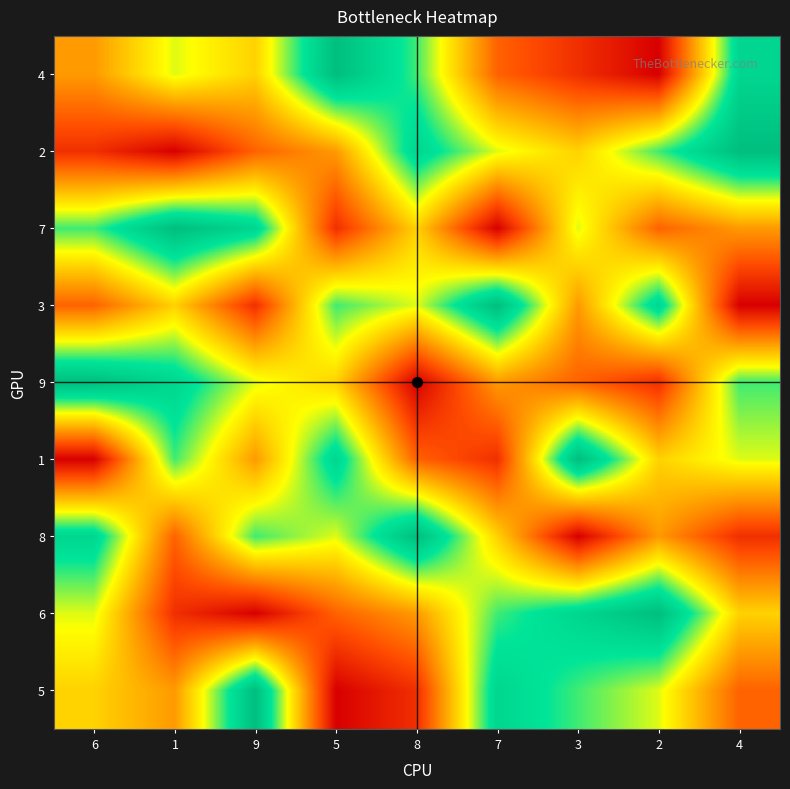

What is the spread (max minus min) of values at 2?

8